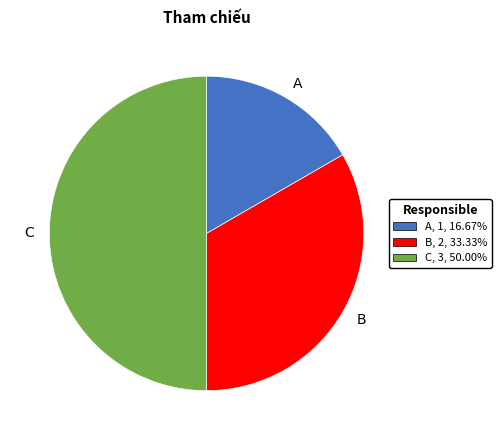

Combined, do A and C account for over 50%?

Yes